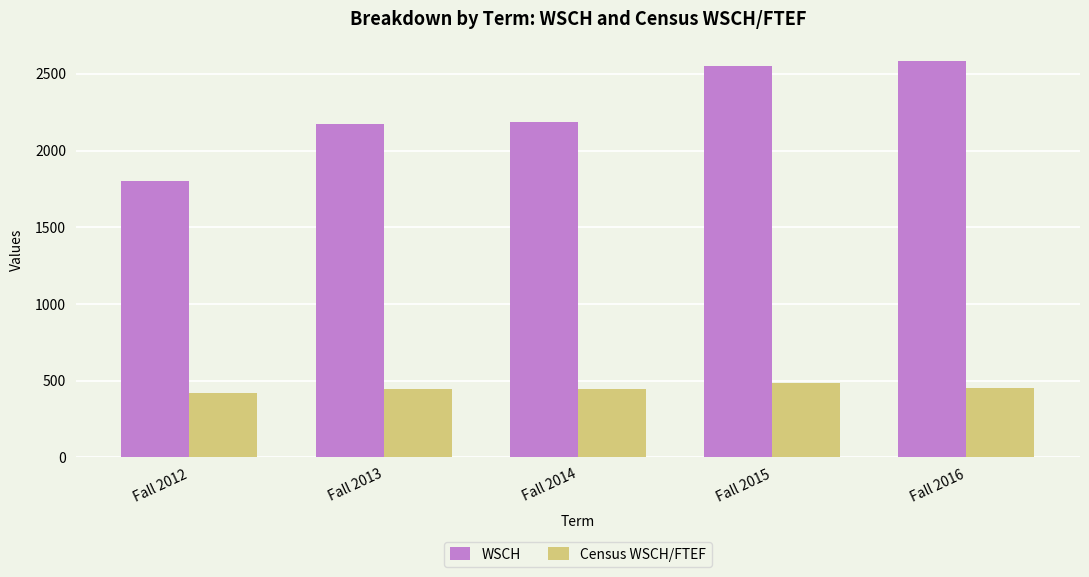

Count the number of categories in the chart.

5